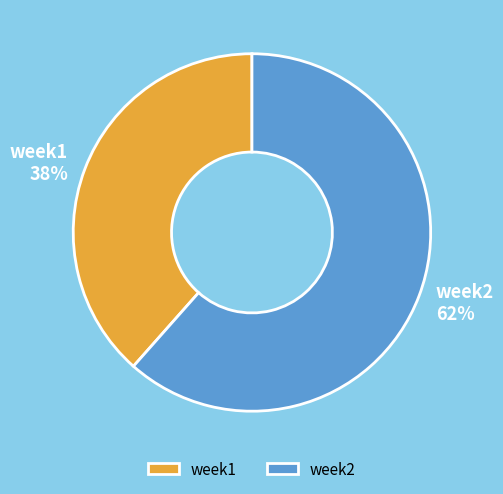

What is the largest slice in the pie chart?

week2